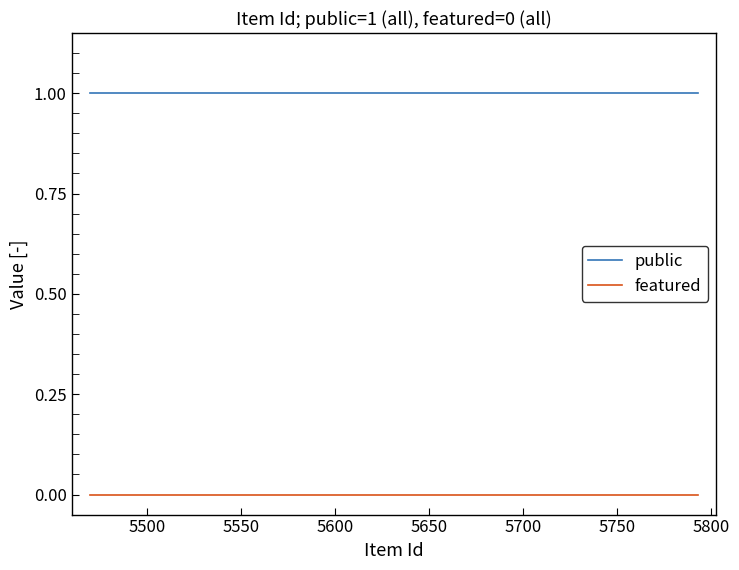

What are all the series names shown in the legend?

public, featured